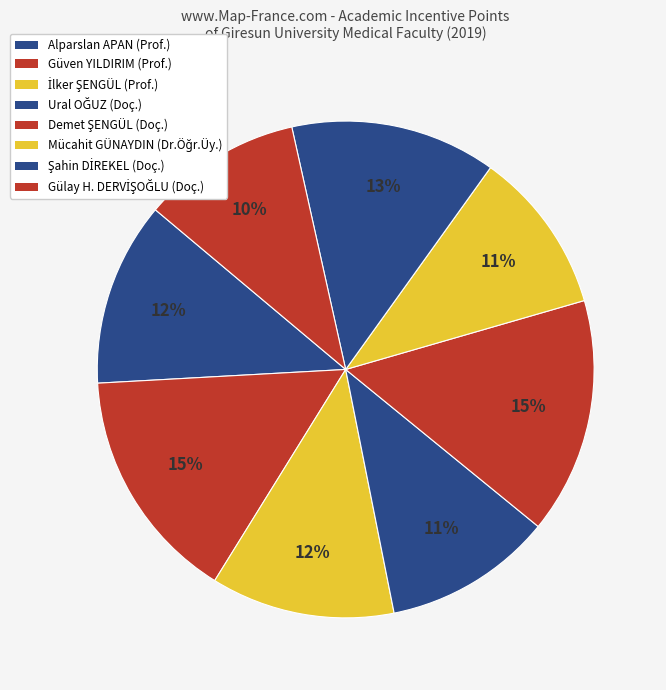

How many segments does this pie chart have?

8